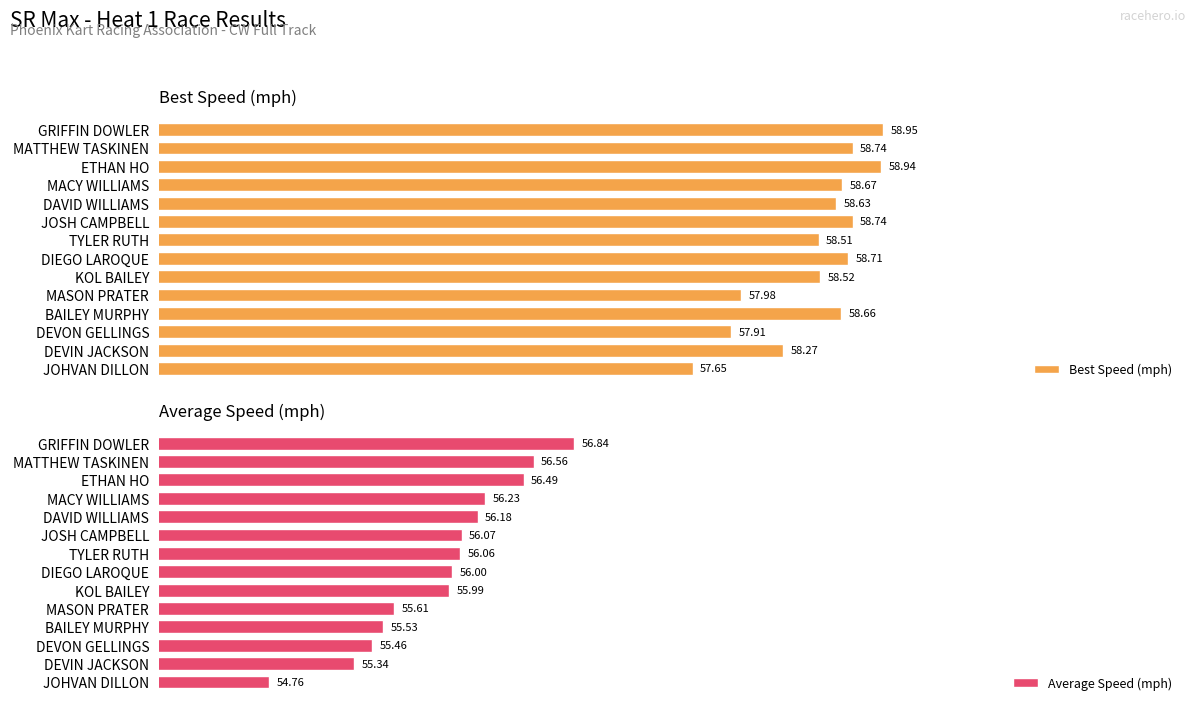

Reading left to right, what are all the values shown in this chart?

Best Speed (mph): 57.6	58.3	57.9	58.7	58.0	58.5	58.7	58.5	58.7	58.6	58.7	58.9	58.7	59.0
Average Speed (mph): 54.8	55.3	55.5	55.5	55.6	56.0	56.0	56.1	56.1	56.2	56.2	56.5	56.6	56.8